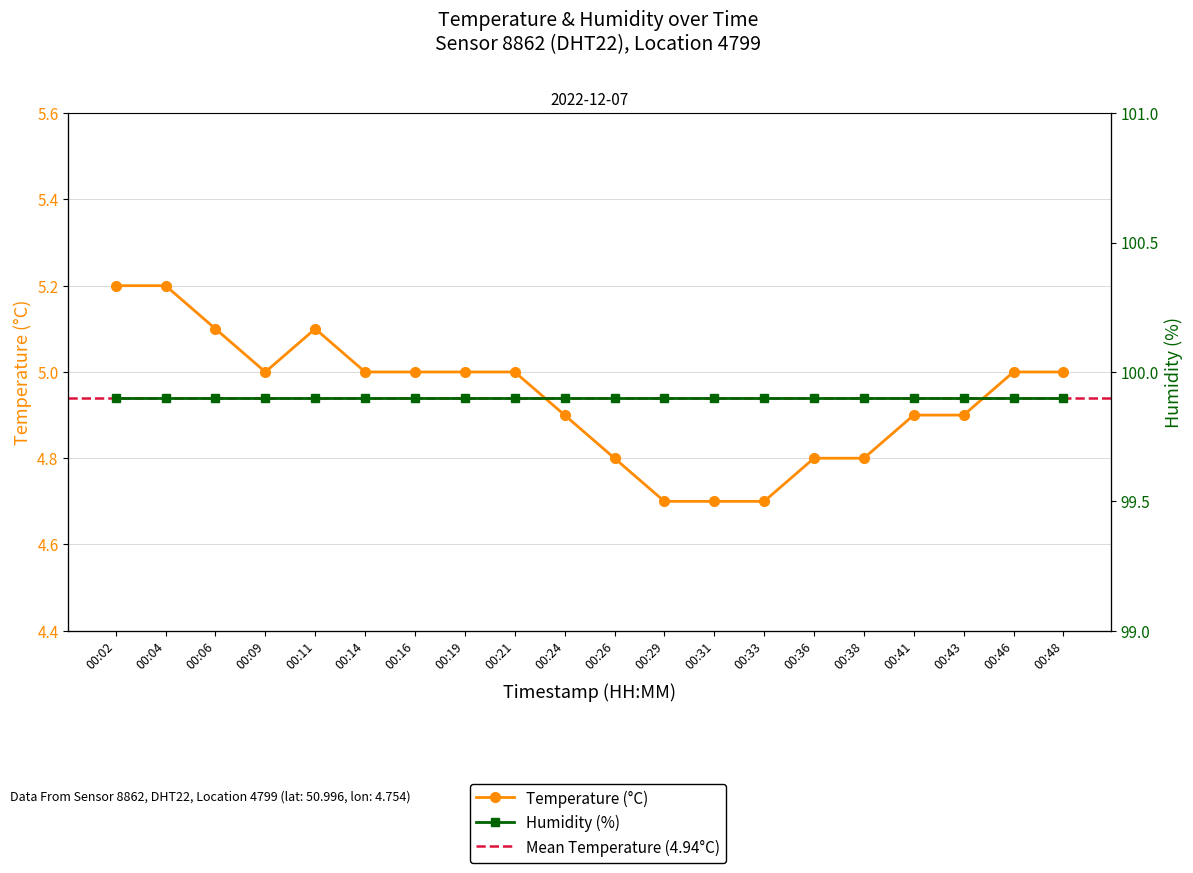

True or false: Humidity (%) has more than 1 interior local peaks.

False